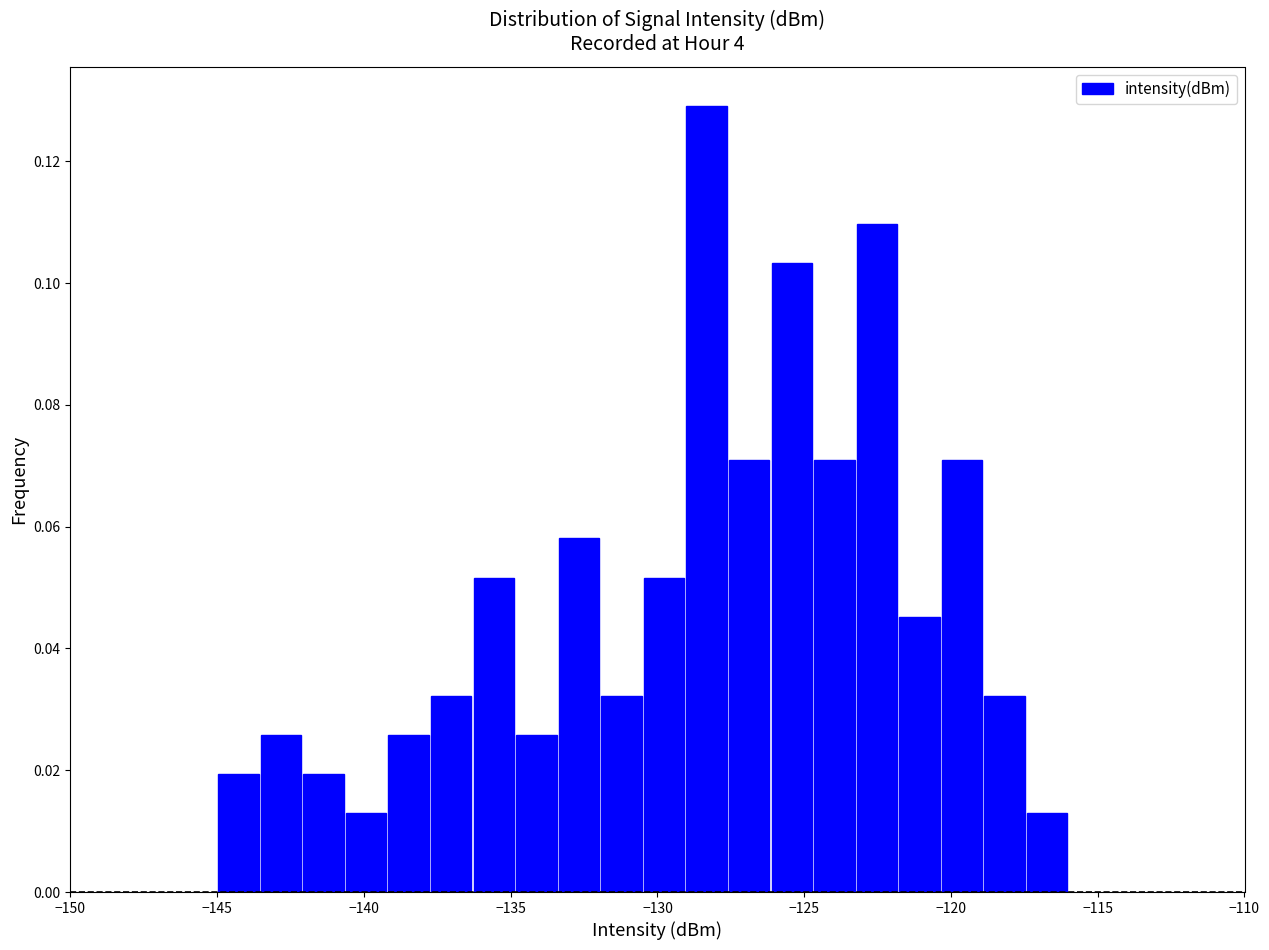

Read against the x-axis, roughly where is the centre of the tallest bar?

-128.5